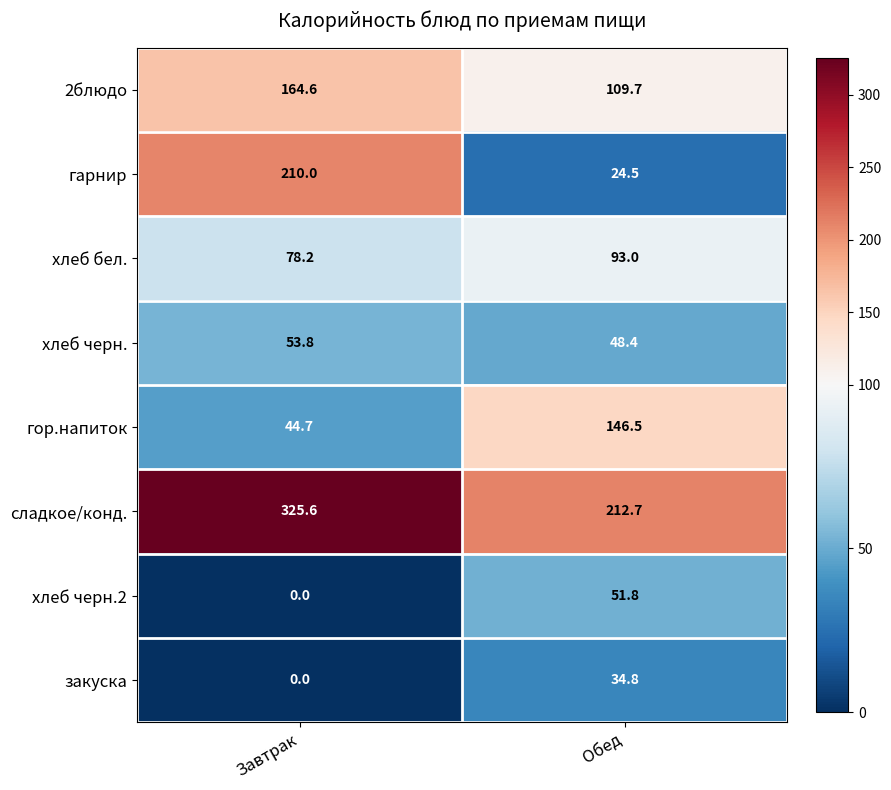

Reading left to right, extract all data points from this chart.

2блюдо: 164.6	109.7
гарнир: 210.0	24.5
хлеб бел.: 78.2	93.0
хлеб черн.: 53.8	48.4
гор.напиток: 44.7	146.5
сладкое/конд.: 325.6	212.7
хлеб черн.2: 0.0	51.8
закуска: 0.0	34.8